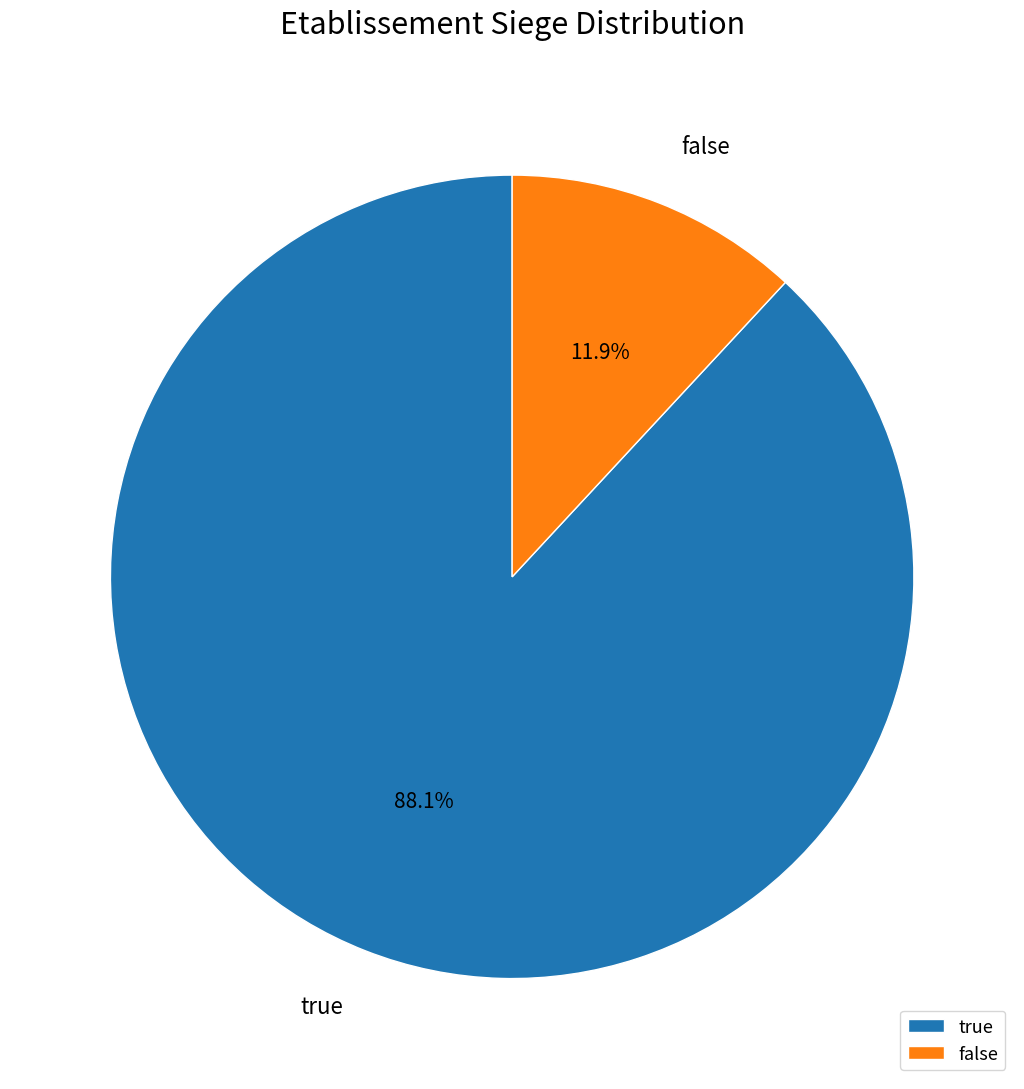

Approximately how many times larger is the value at true compared to false?

7.4